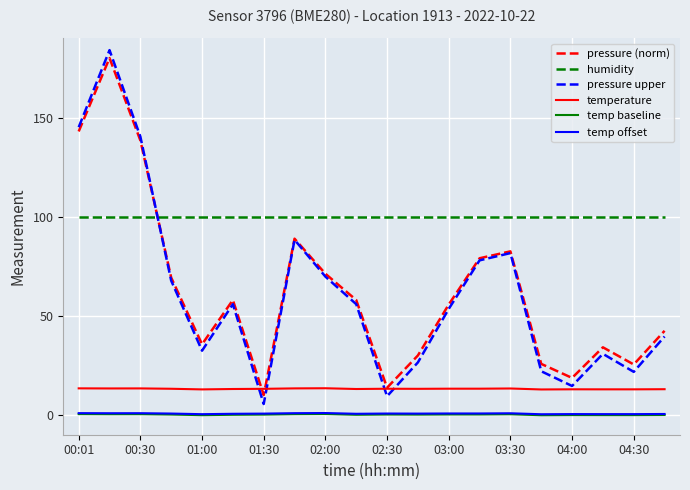

What is the highest value of the humidity series?

100.0